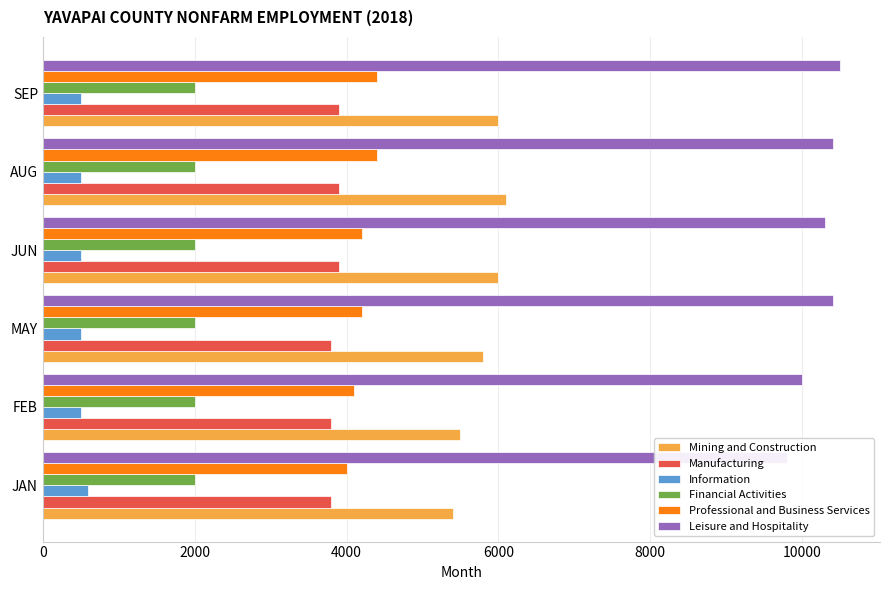

What is the average value of the Leisure and Hospitality series?

10233.3